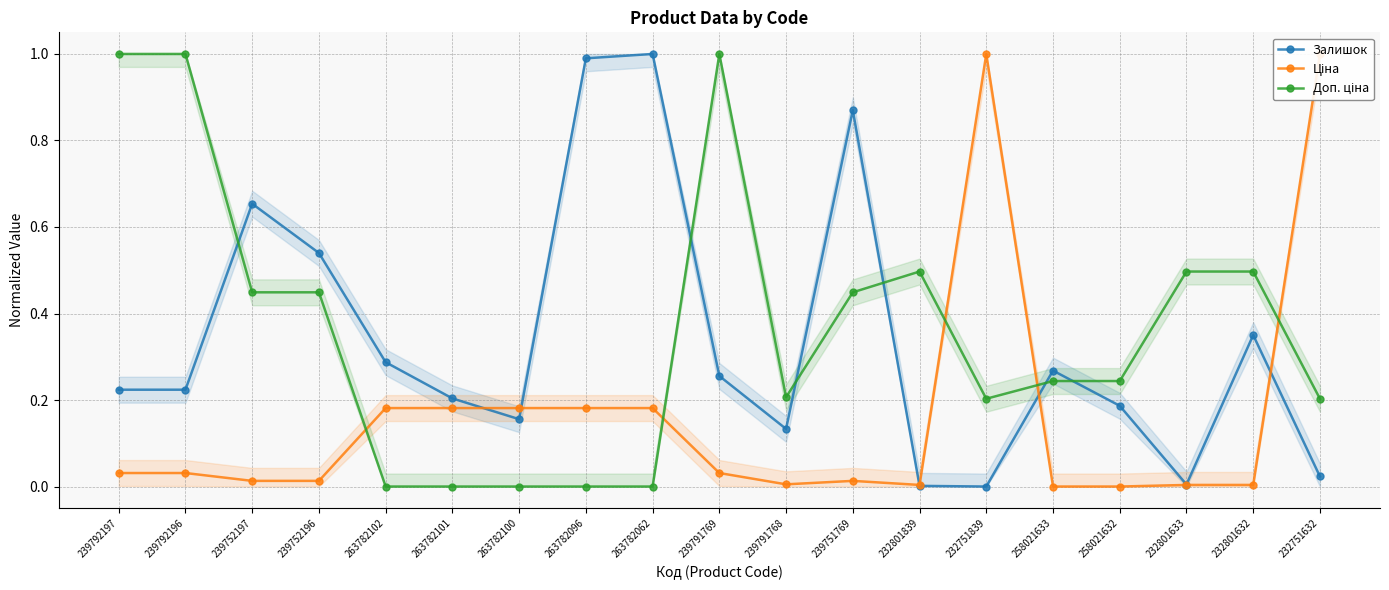

Count the number of data series in this chart.

3